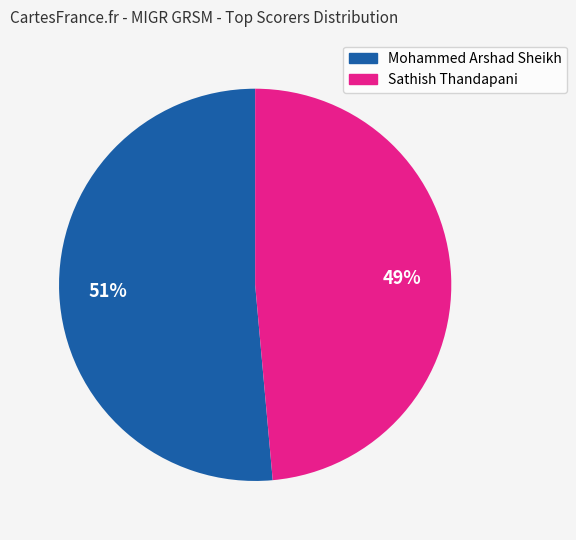

The Mohammed Arshad Sheikh slice represents 60% of the pie. True or false?

False